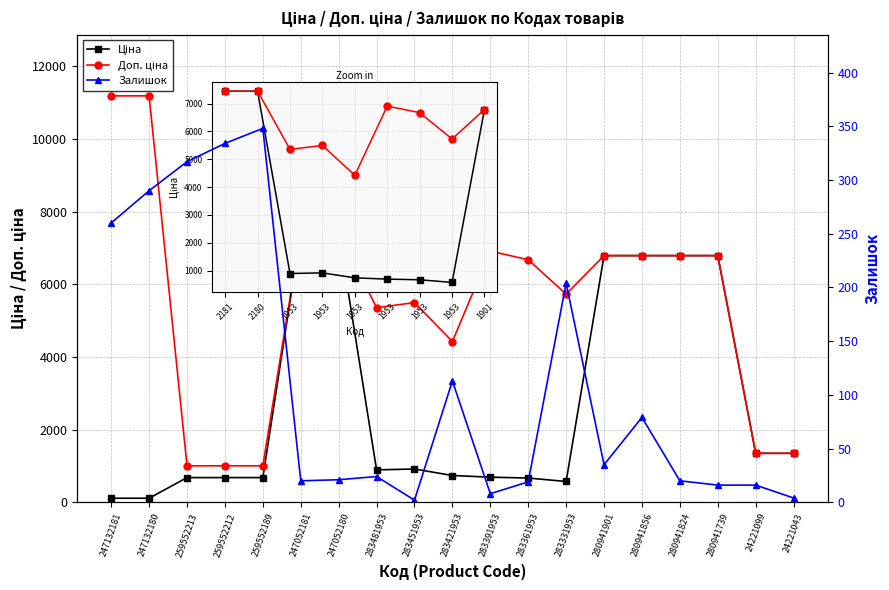

What is the average value of the Ціна series?

2709.1